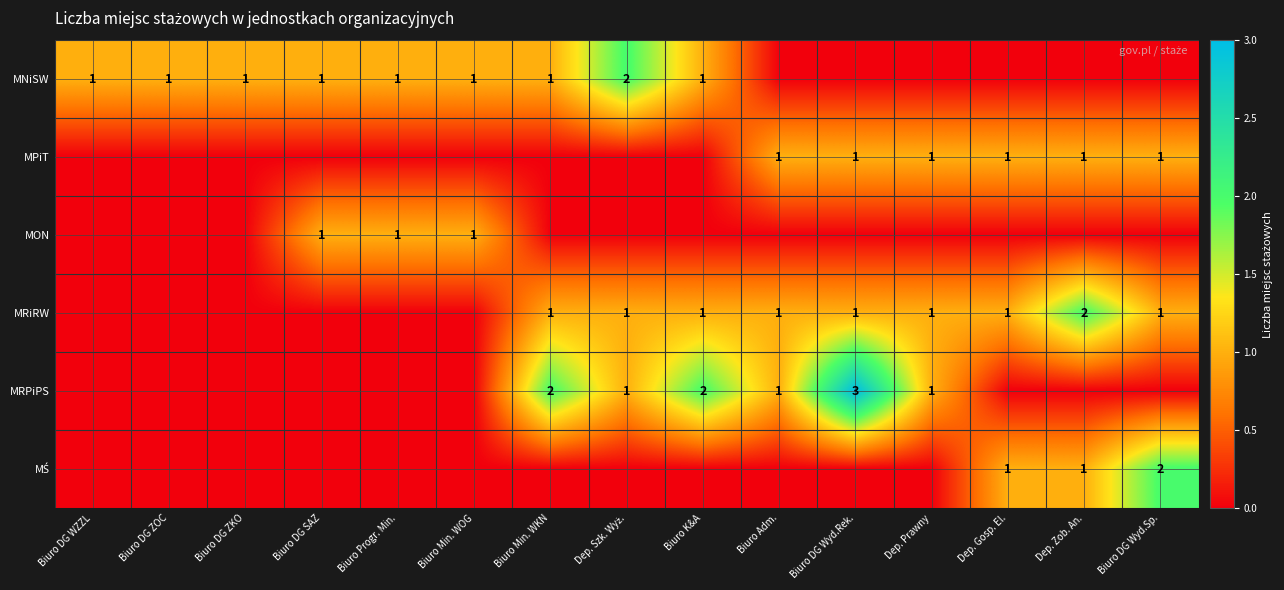

The MPiT series shows 0 at Biuro DG Wyd.Sp.. True or false?

False